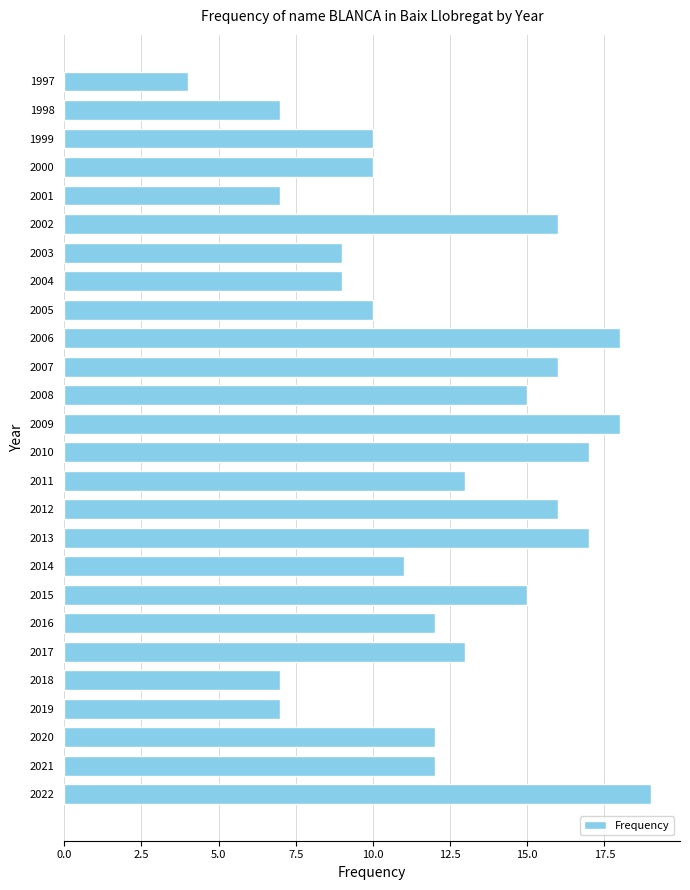

The value at 2011 is 13. True or false?

True